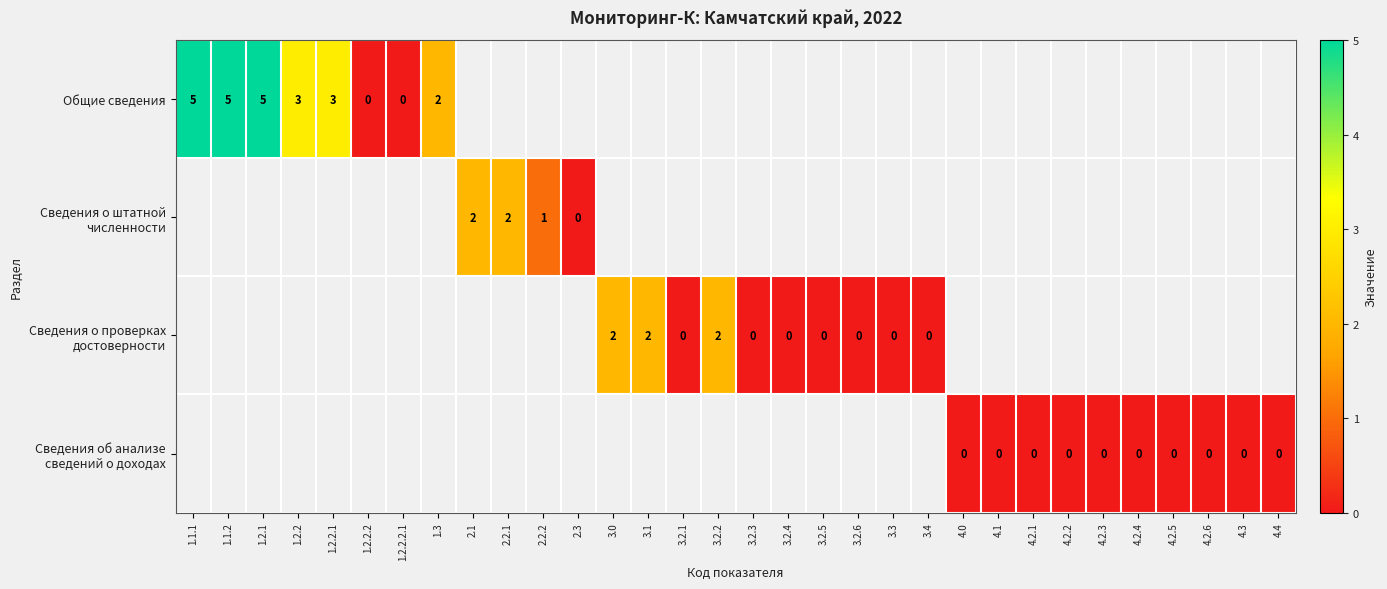

The value of Общие сведения at 1.1.2 is 7. True or false?

False